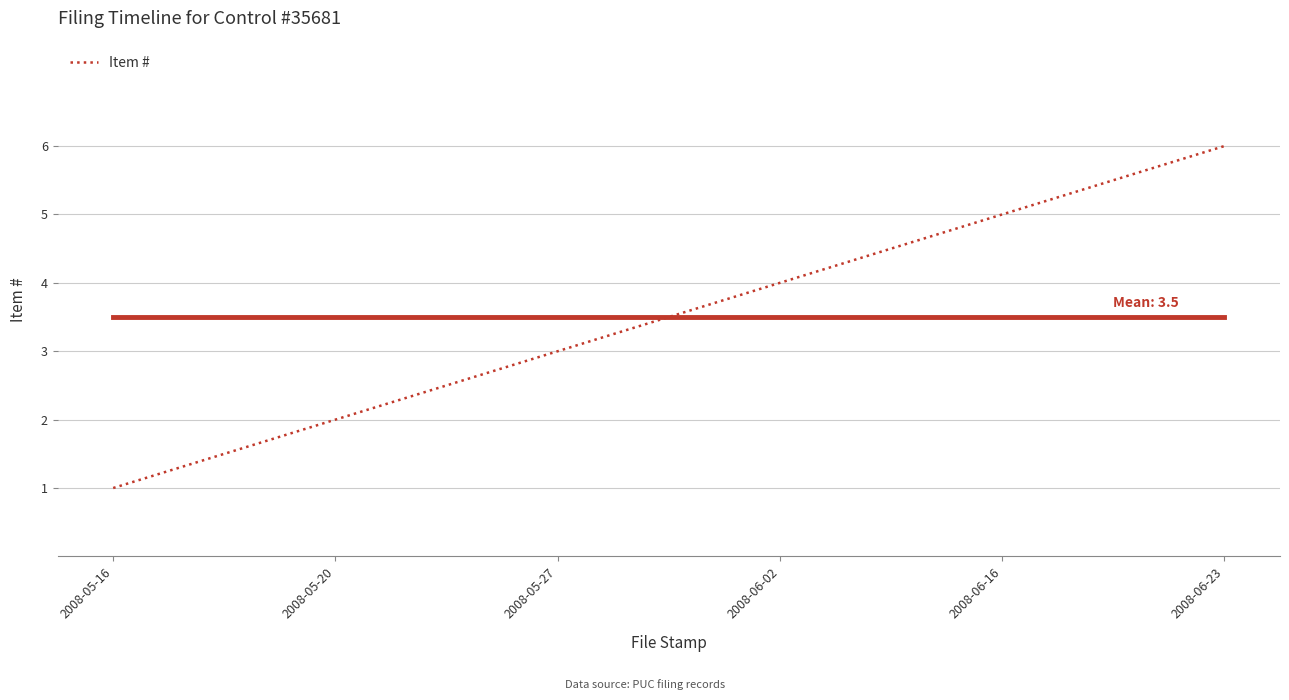

Reading right to left, transcribe all the data shown in this chart.

2008-06-23=6	2008-06-16=5	2008-06-02=4	2008-05-27=3	2008-05-20=2	2008-05-16=1